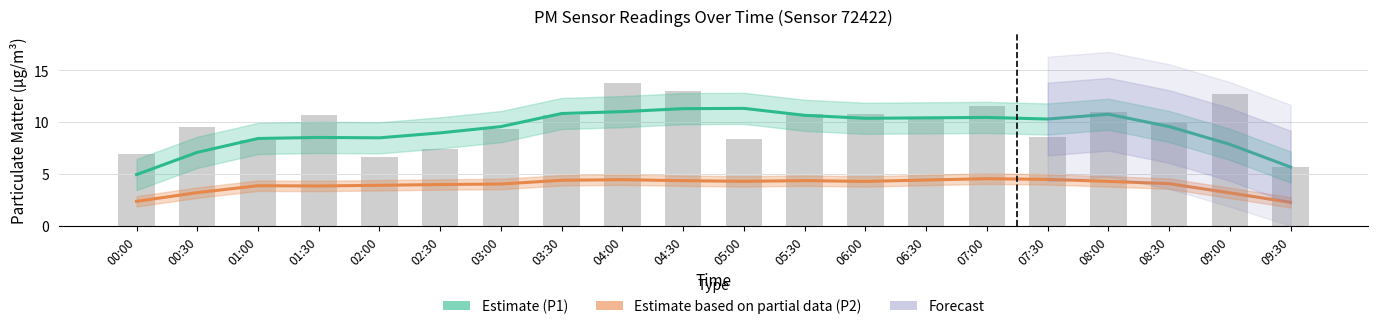

What is the minimum value for Estimate (P1)?

4.9